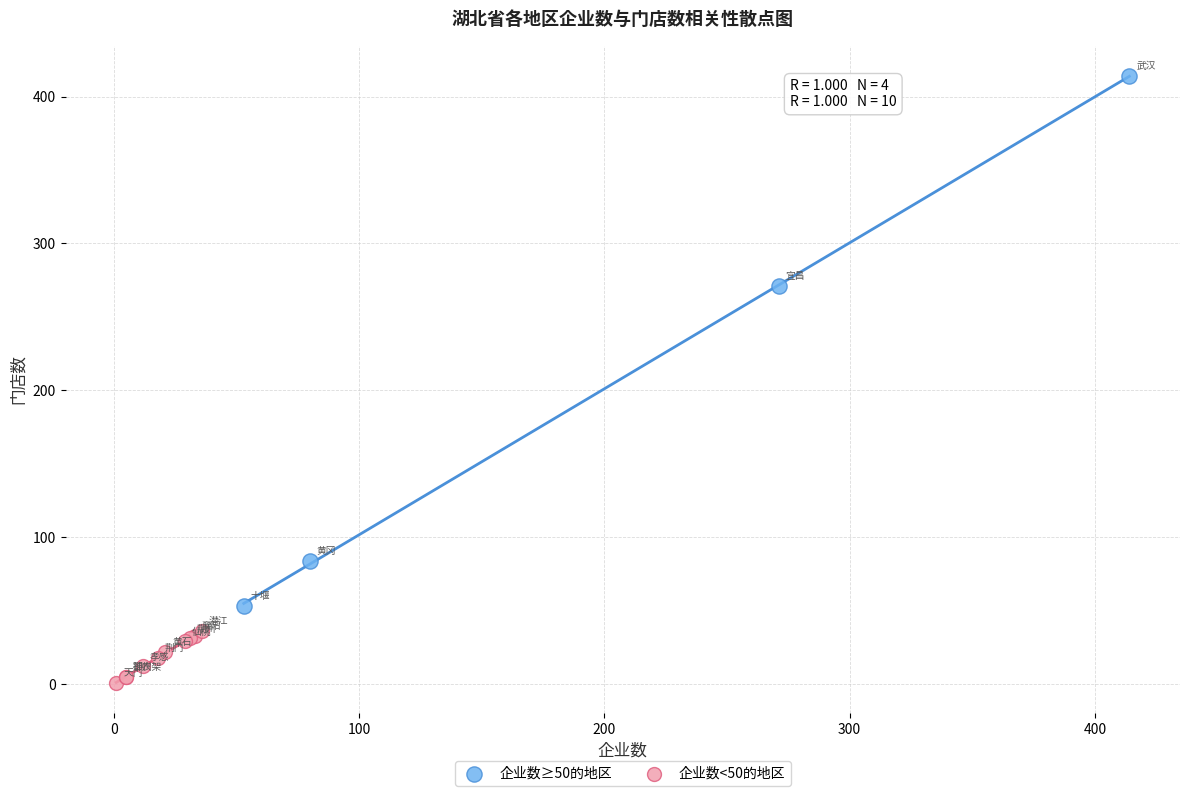

Which series has the widest spread of Y values?

企业数≥50的地区